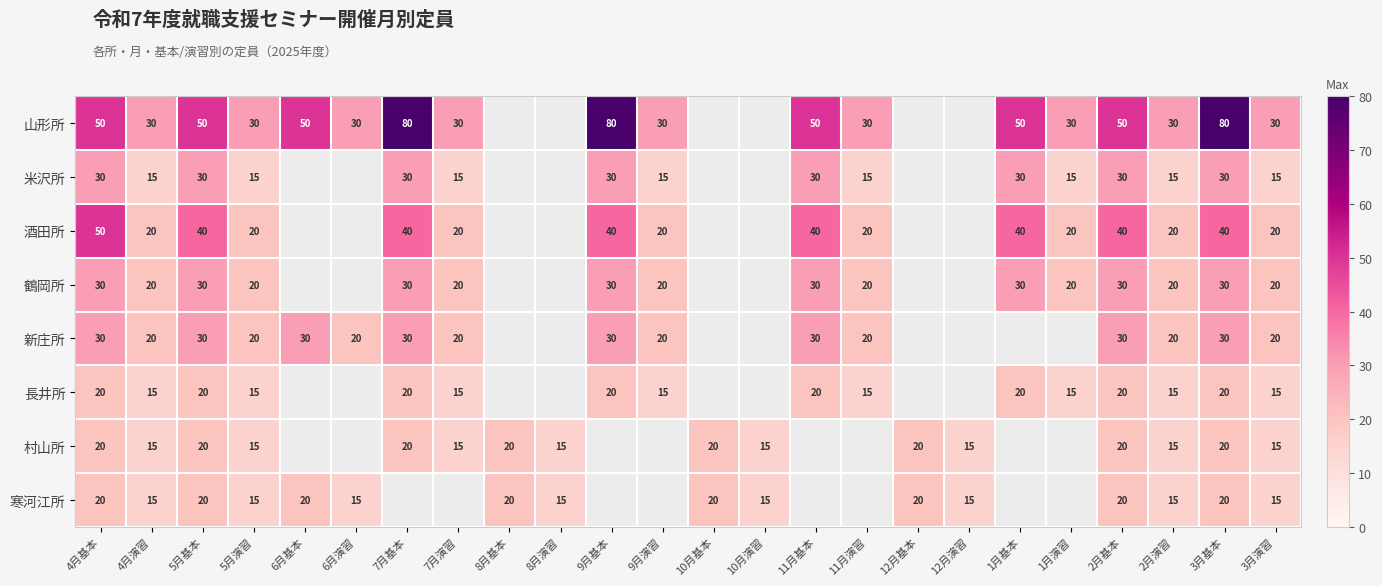

At which category is the sum across all series the highest?

3月基本